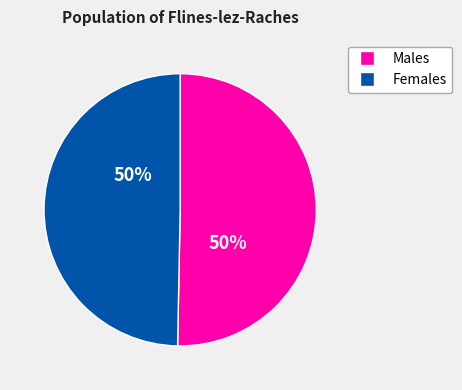

To the nearest percent, what is the average slice percentage?

50%